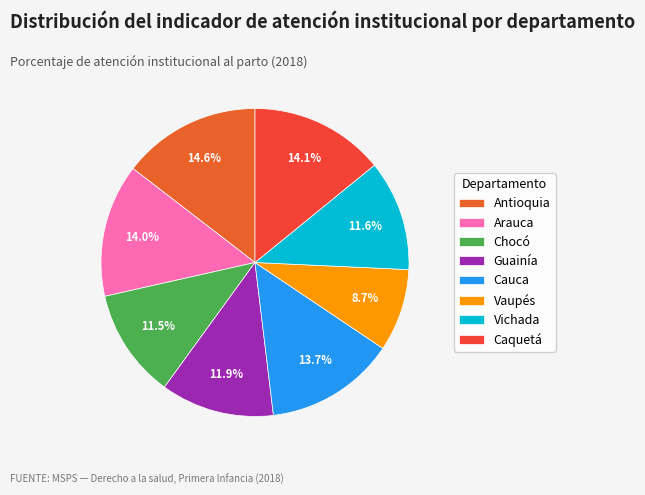

How much of the chart is everything except Cauca?

86.3%